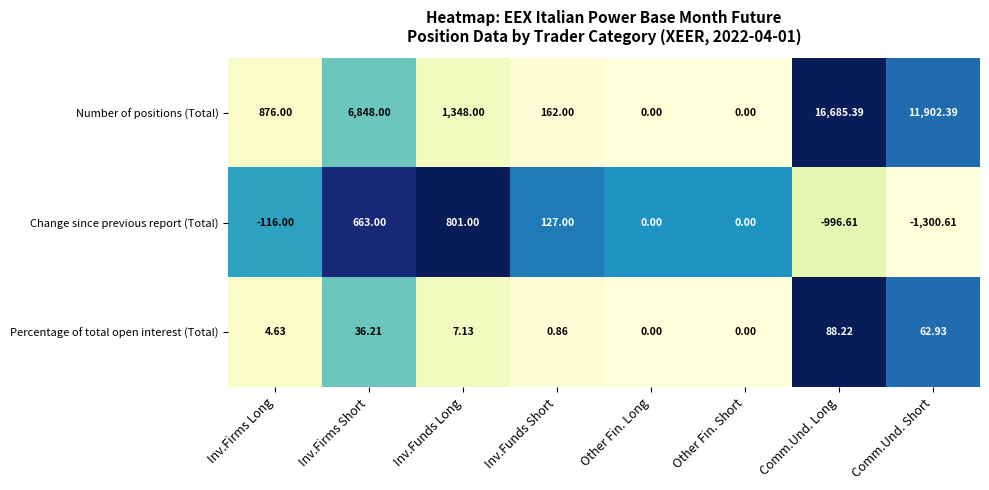

Rank the series by their maximum value, from lowest to highest.

Percentage of total open interest (Total), Change since previous report (Total), Number of positions (Total)